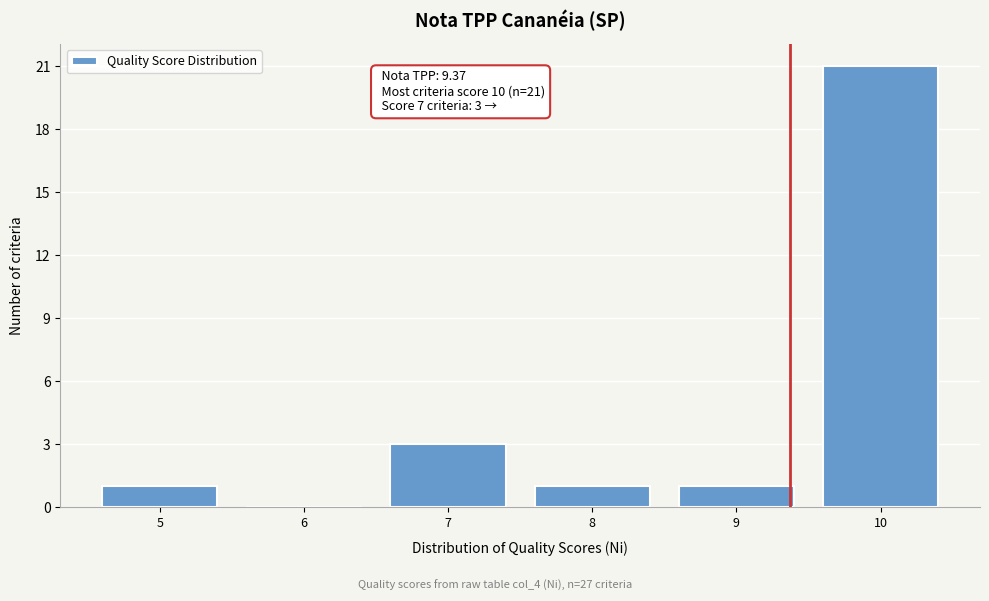

Which range on the x-axis has the tallest bar?

9.5 to 10.5